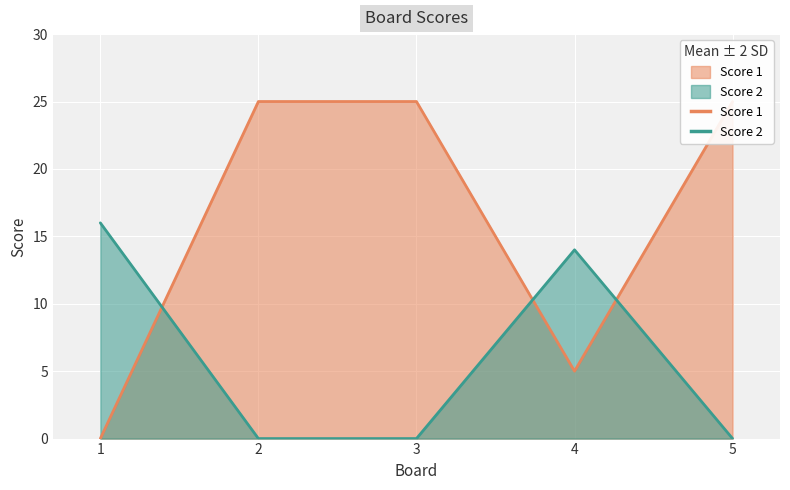

How many series are shown in this chart?

2